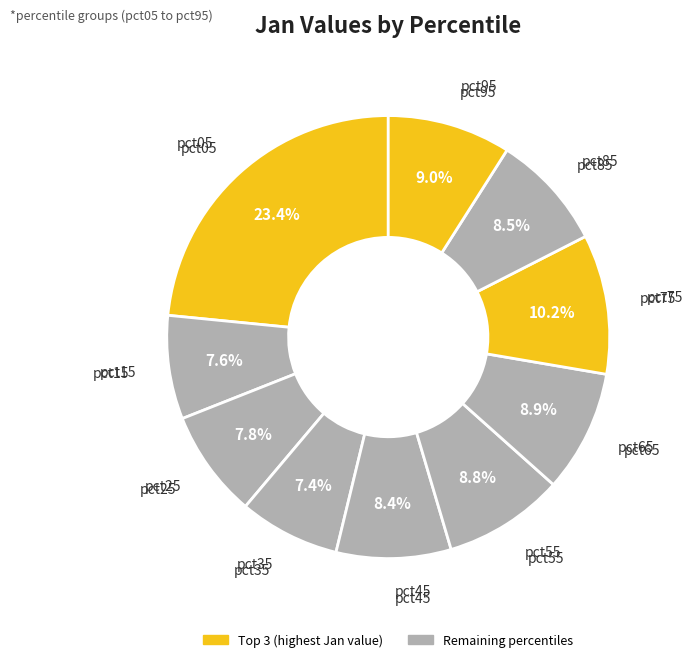

To the nearest percent, what is the difference between the largest and smallest slice percentages?

16%